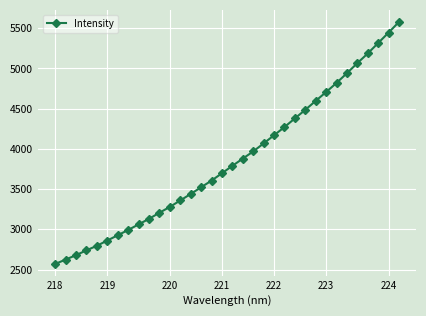

Count the number of data series in this chart.

1